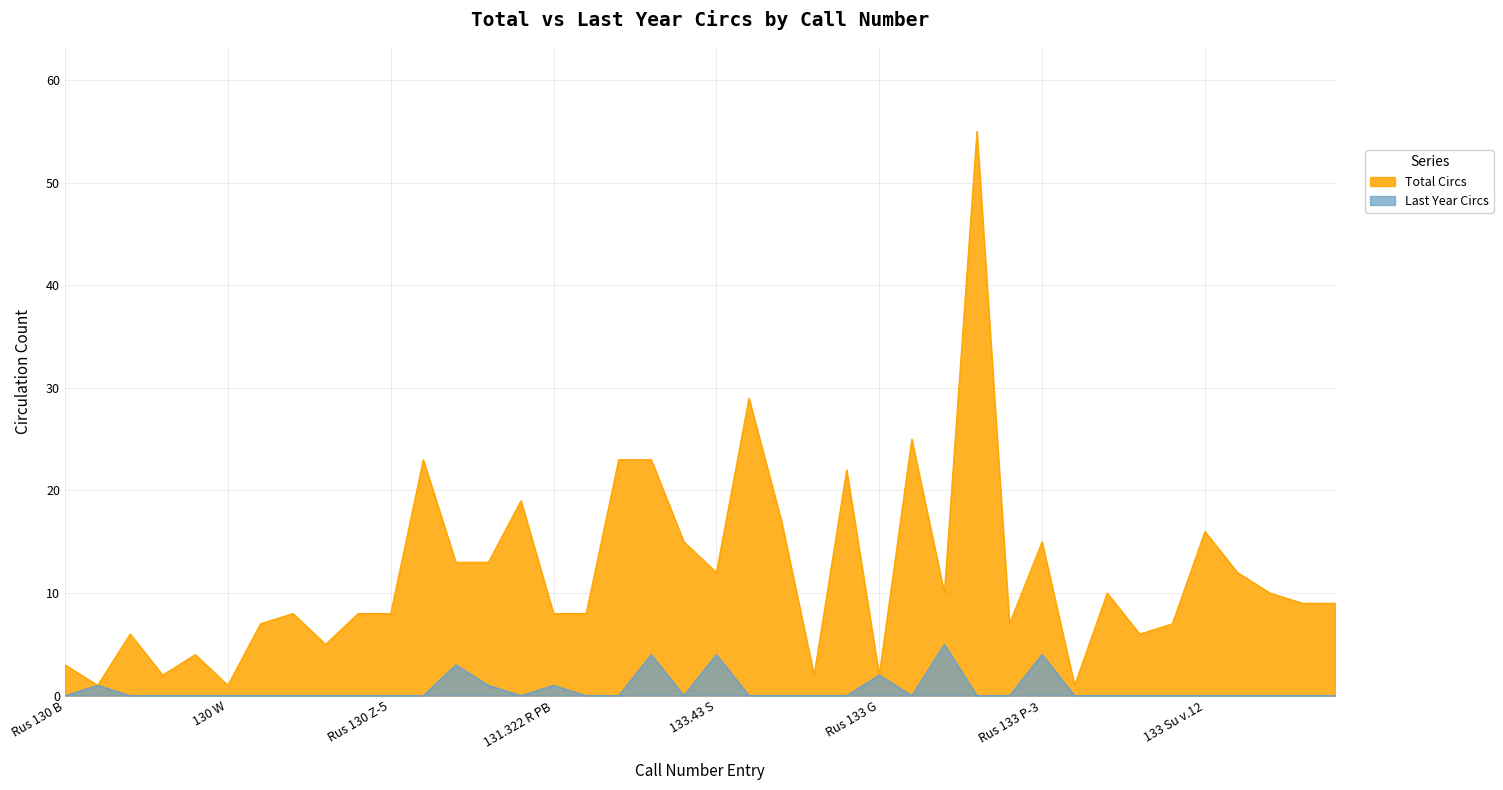

Does the chart display data point markers on the line(s)?

No